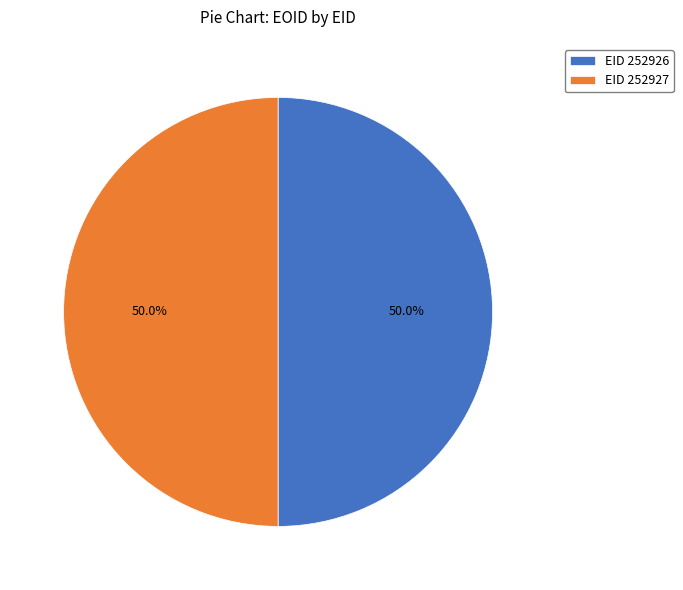

How much of the chart is everything except EID 252926?

50.0%